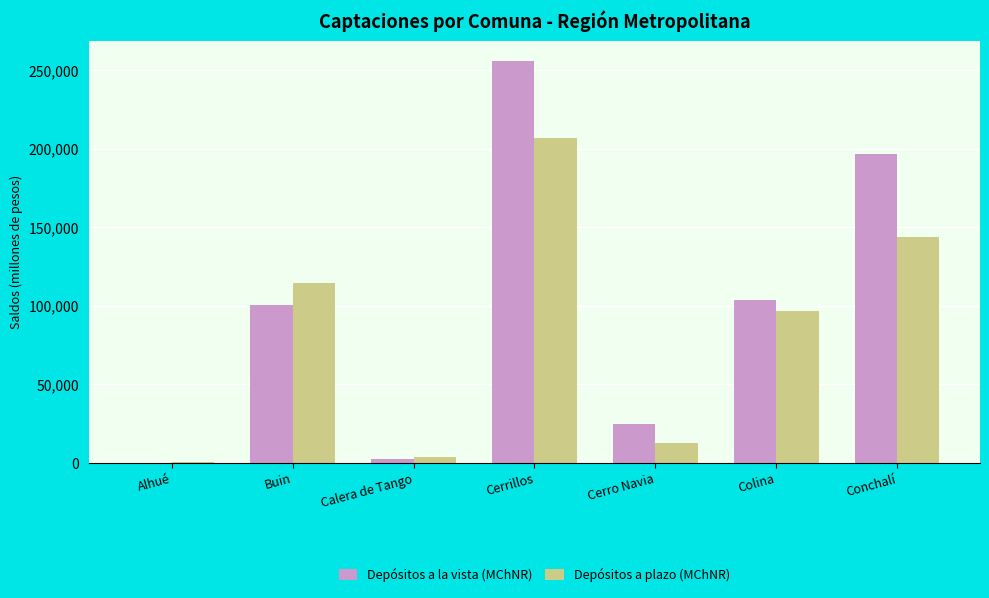

Between Alhué and Conchalí, which series saw the biggest shift?

Depósitos a la vista (MChNR)